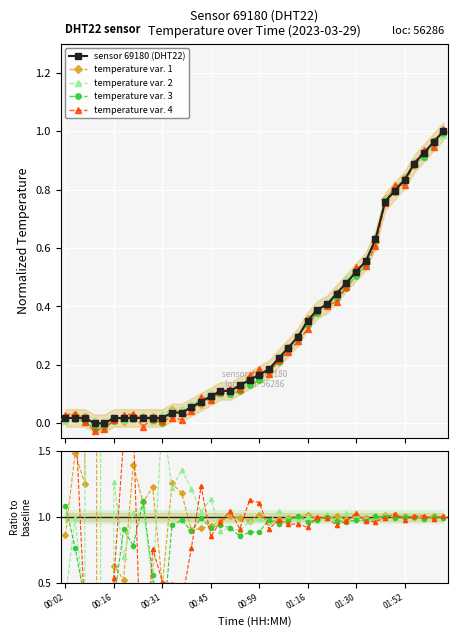

What is the value of the temperature var. 4 point at the 23rd from the left?

1.0